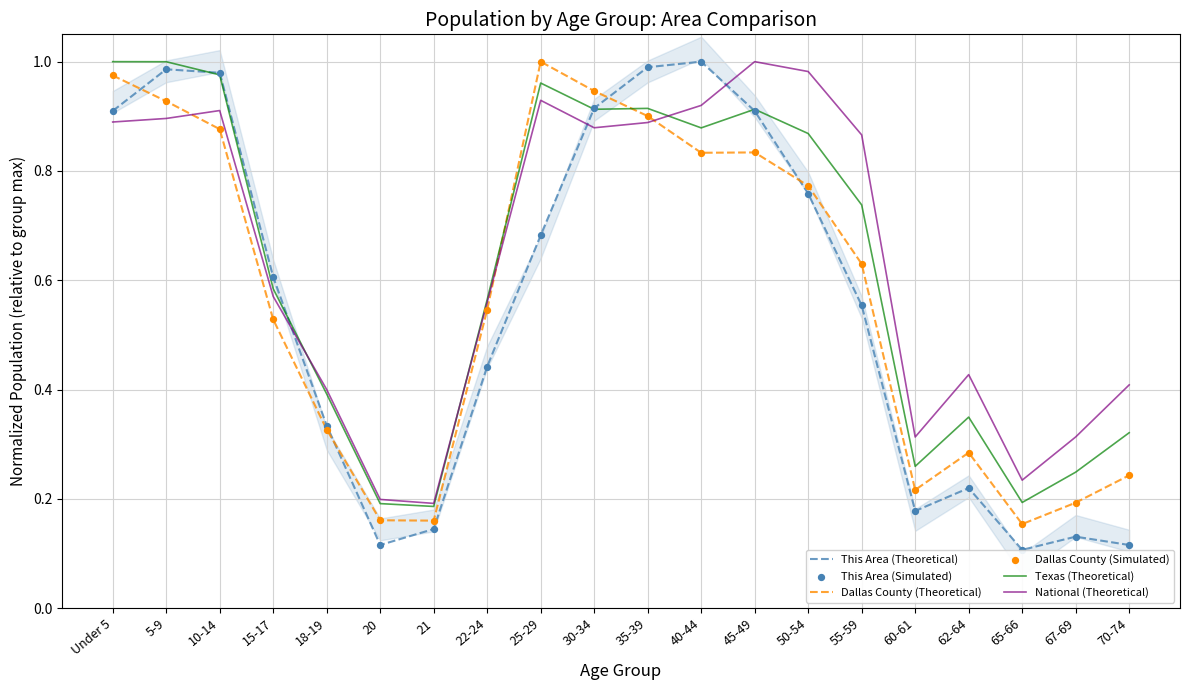

Is the value of Texas (Theoretical) at 50-54 greater than the value of This Area (Simulated) at 62-64?

Yes